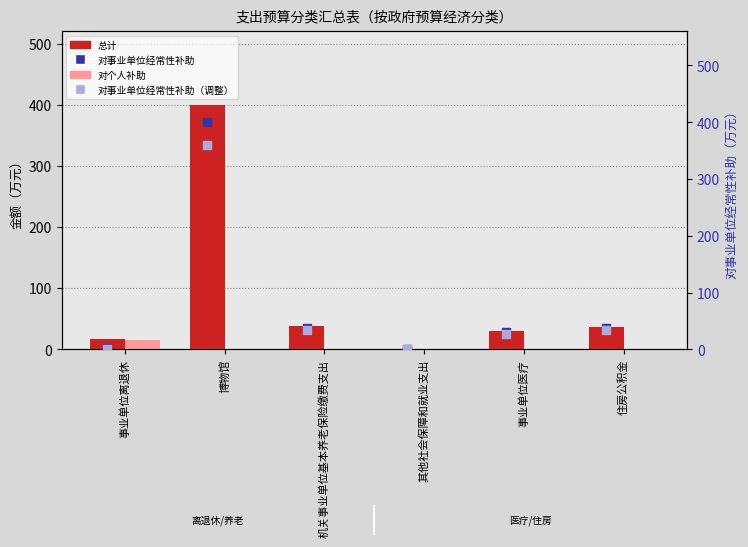

At which category is the sum across all series the highest?

博物馆